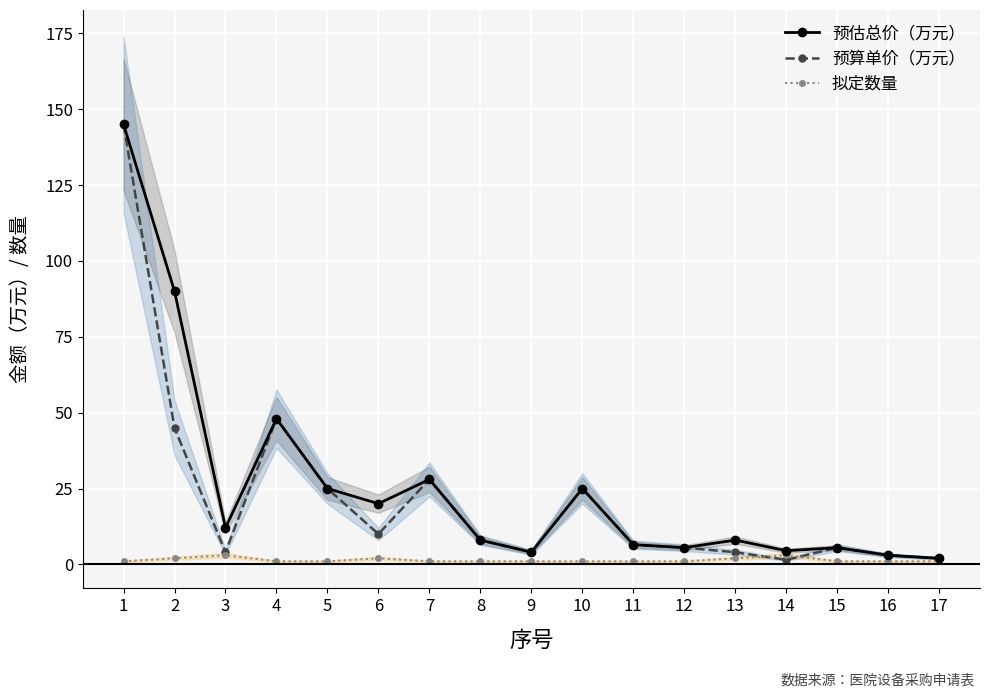

What is the difference between the highest and lowest values at 7?

27.0